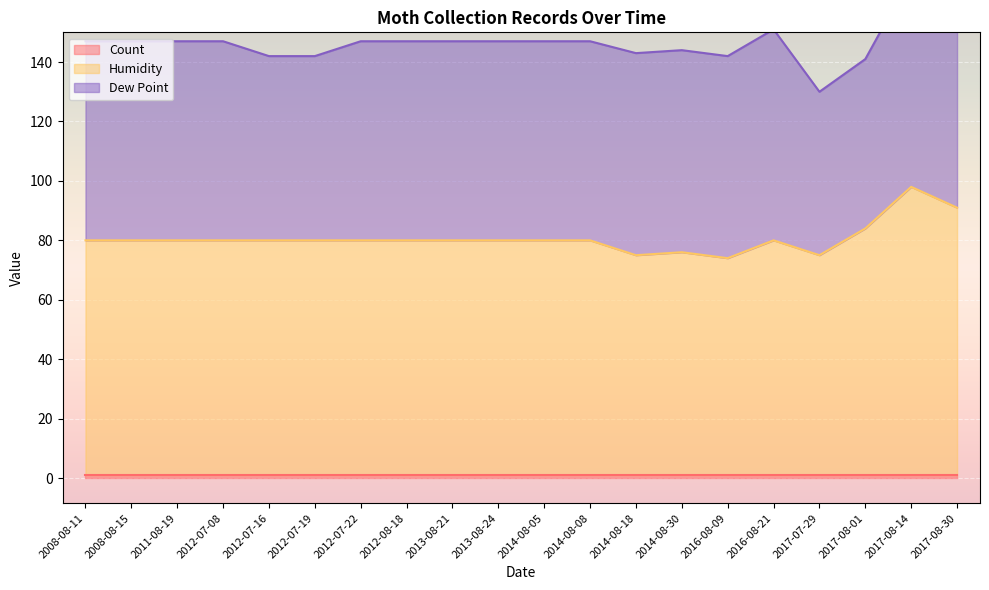

The Humidity series shows 137 at 2017-08-30. True or false?

False